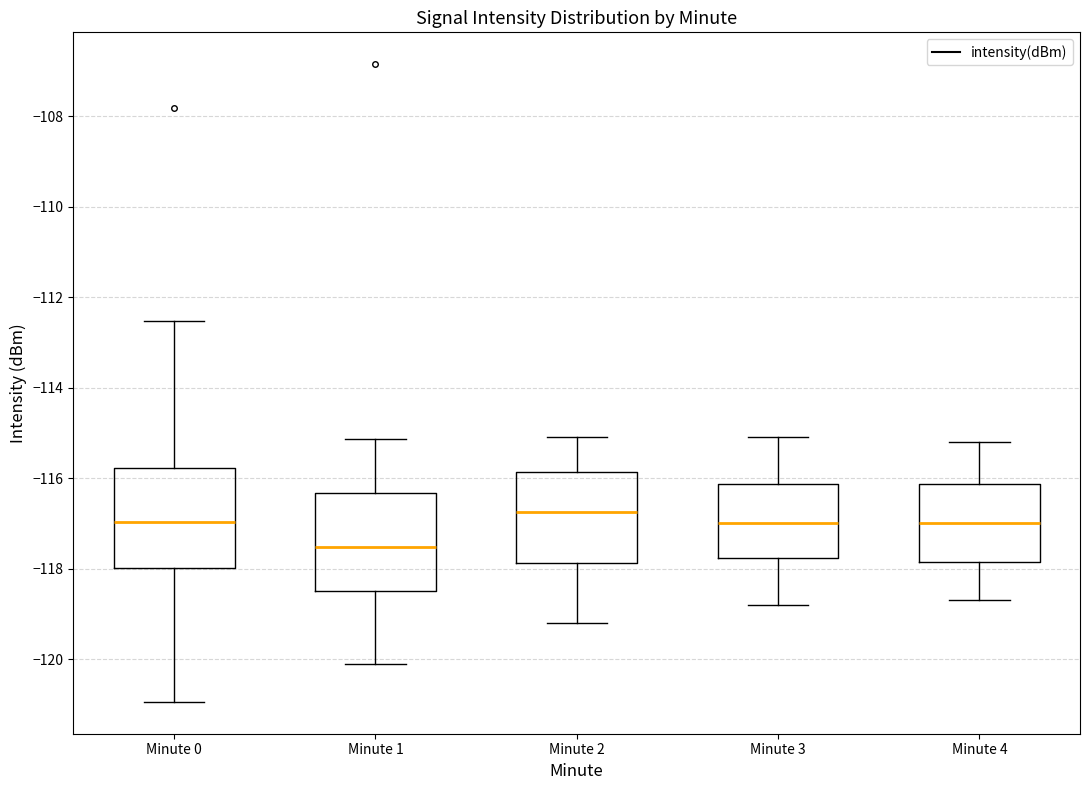

Reading left to right, read every box against the y-axis: the position of its median line, the range the box covers, and the ends of its whiskers. The values are not printed on the chart, so give them approximately, as read against the axis.

Minute 0: median -117.0, box -118.0 to -115.8, whiskers -121.0 to -112.6
Minute 1: median -117.6, box -118.4 to -116.4, whiskers -120.0 to -115.2
Minute 2: median -116.8, box -117.8 to -115.8, whiskers -119.2 to -115.0
Minute 3: median -117.0, box -117.8 to -116.2, whiskers -118.8 to -115.0
Minute 4: median -117.0, box -117.8 to -116.2, whiskers -118.6 to -115.2